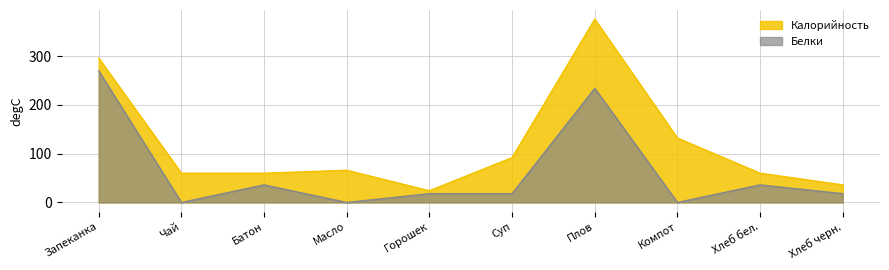

Which series has the largest total across all categories?

Калорийность